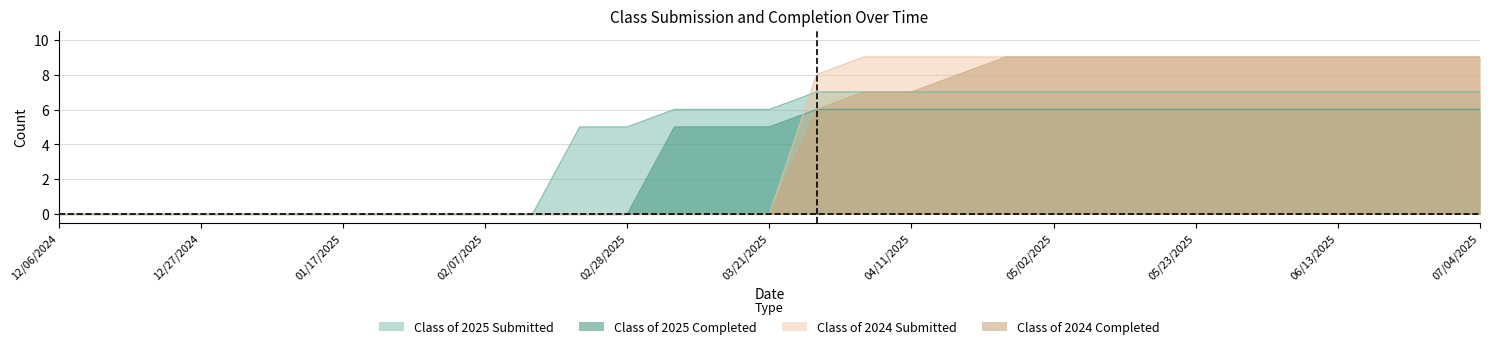

True or false: Class of 2024 Completed has more than 2 interior local peaks.

False